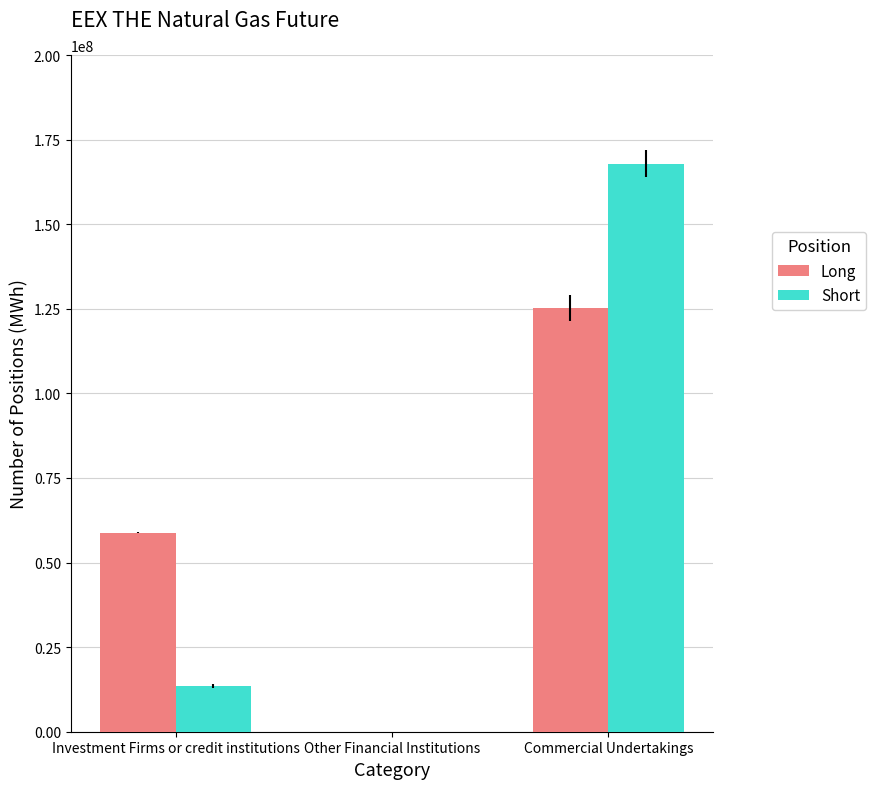

Which category has the highest value in the Long series?

Commercial Undertakings